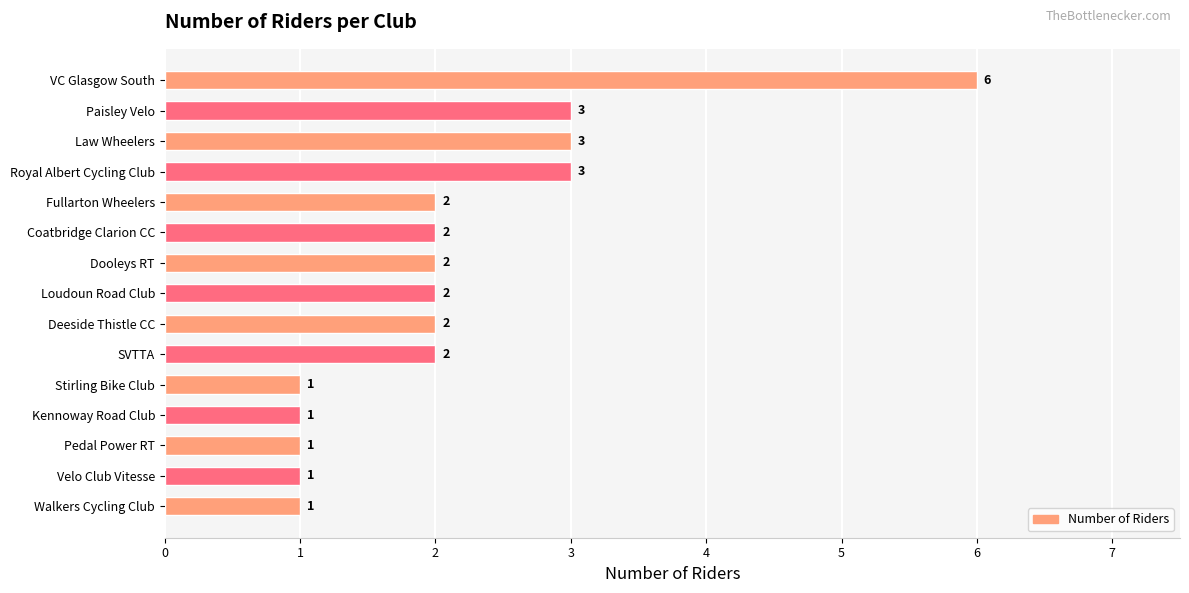

How many values are between 1 and 3?

14